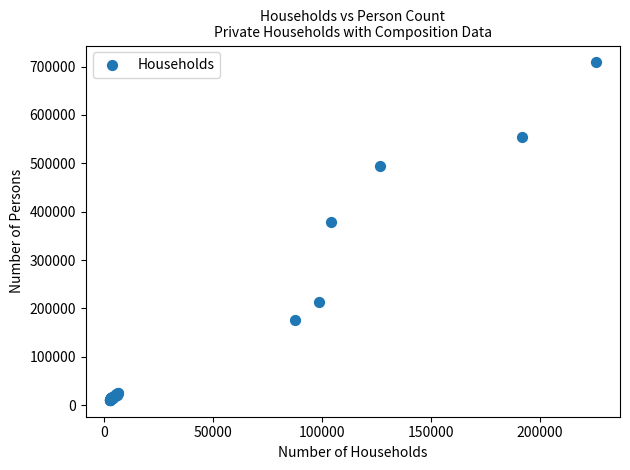

What Y value in the scatter plot is closest to 359825?

378989